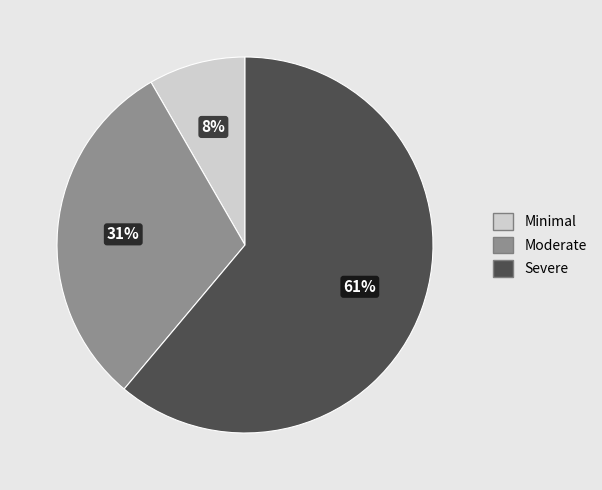

What is the ratio of the value at Severe to the value at Moderate?

2.0